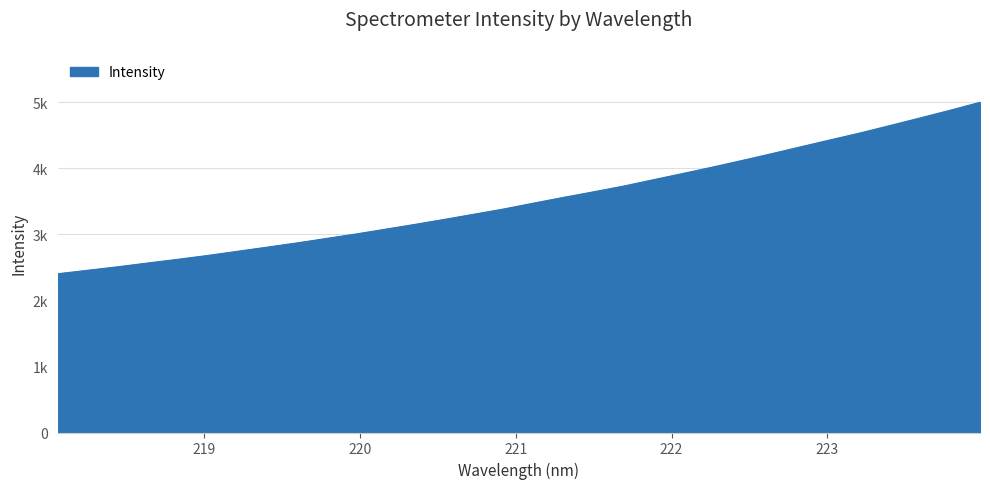

Does the chart display data point markers on the line(s)?

No